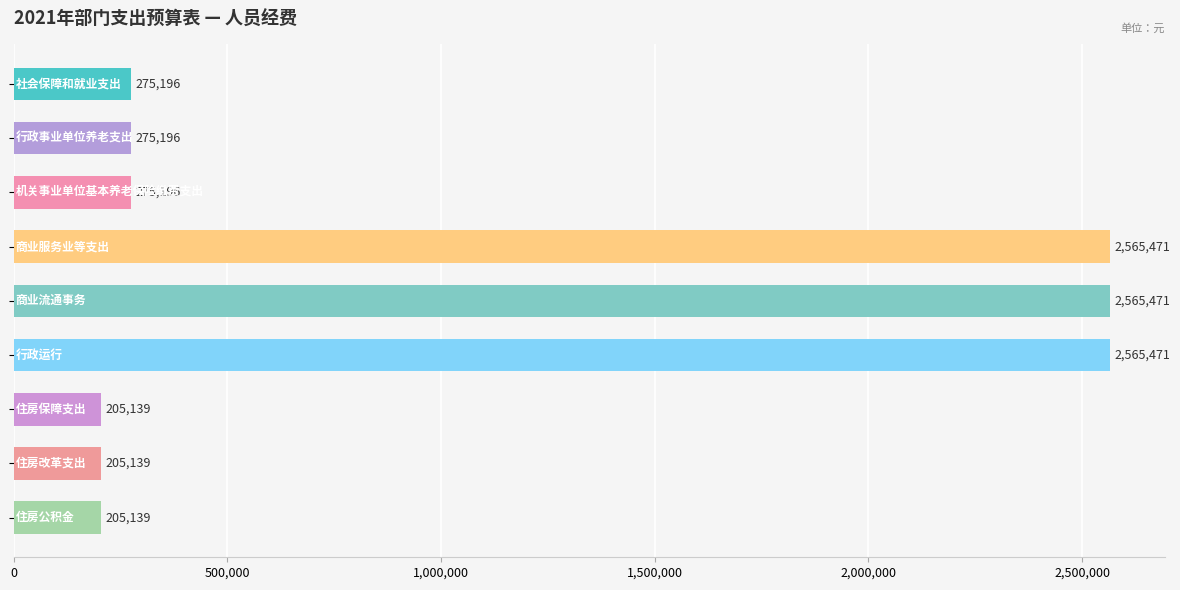

How many bars are there in total?

9